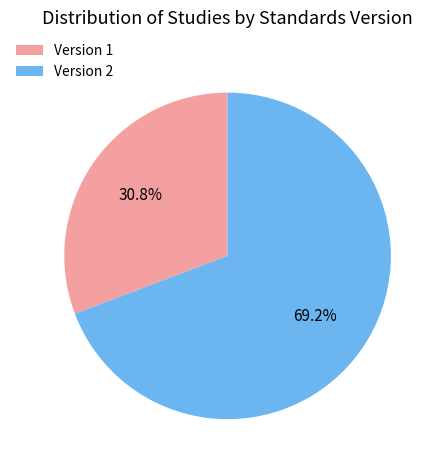

To the nearest percent, what is the difference between the Version 1 and Version 2 slice percentages?

38%